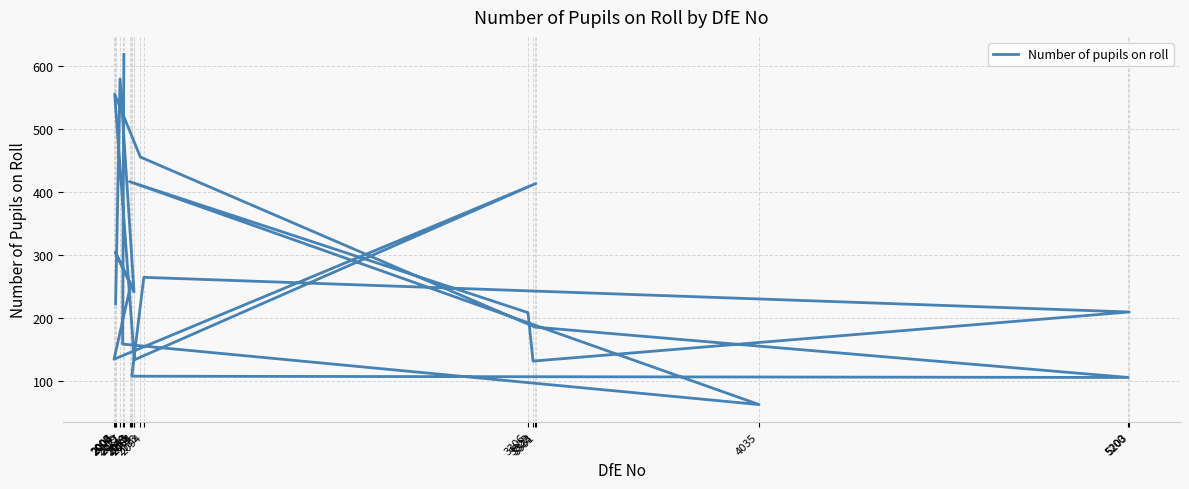

What is the sum of all values?

5773